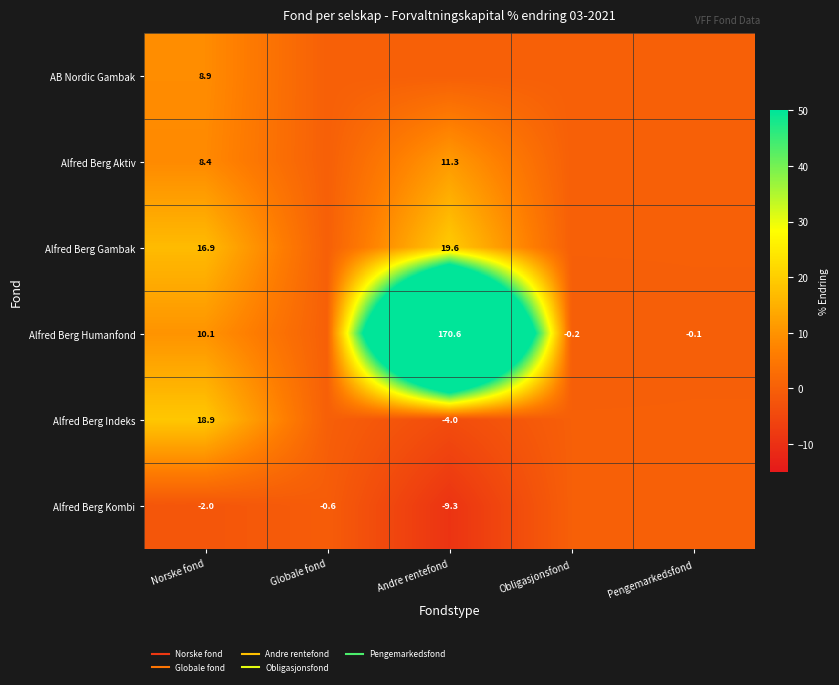

At how many categories does at least one series exceed 148?

1